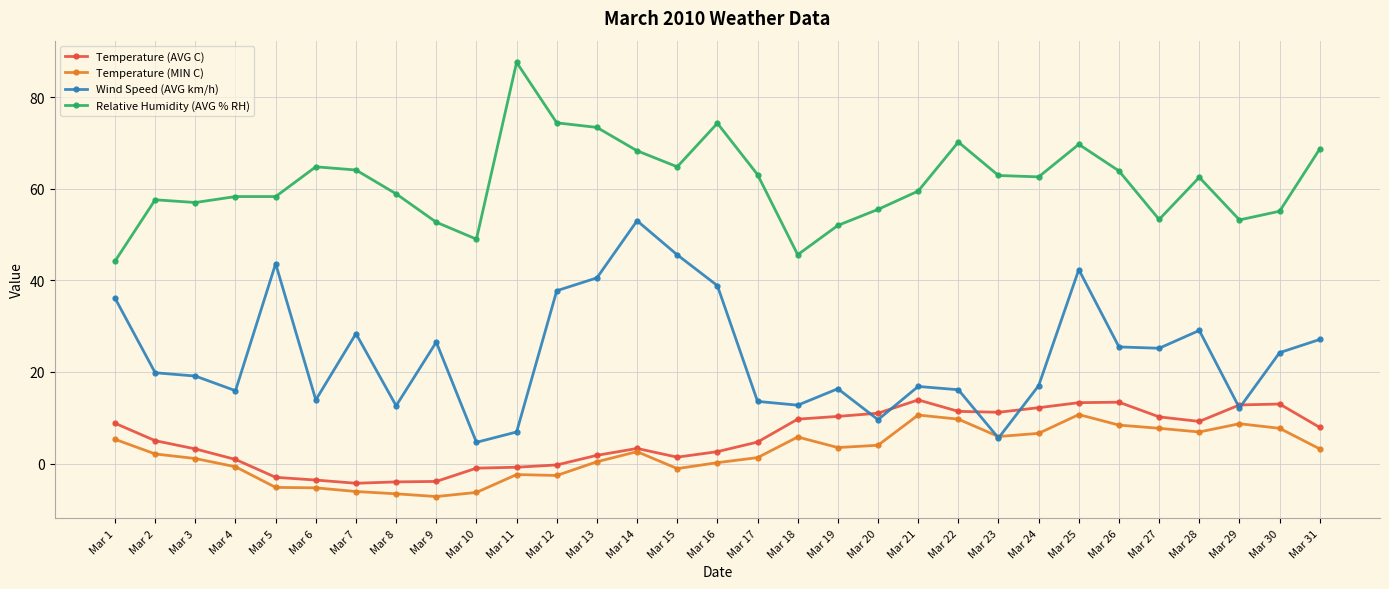

Count the number of categories in the chart.

31